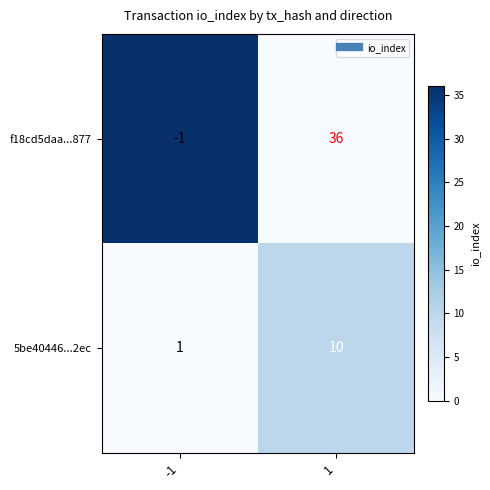

At which category does the chart reach its minimum across all series?

-1